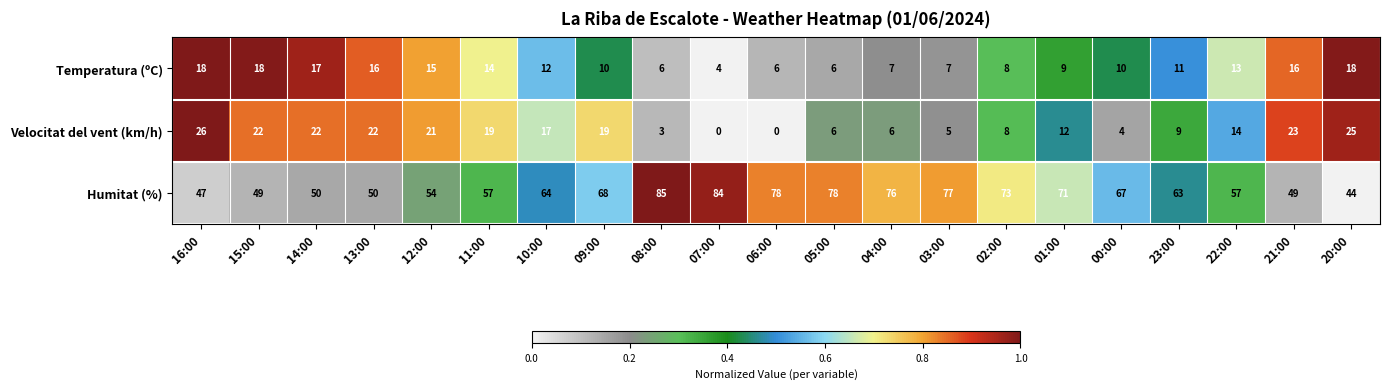

Which series has the largest total across all categories?

Humitat (%)